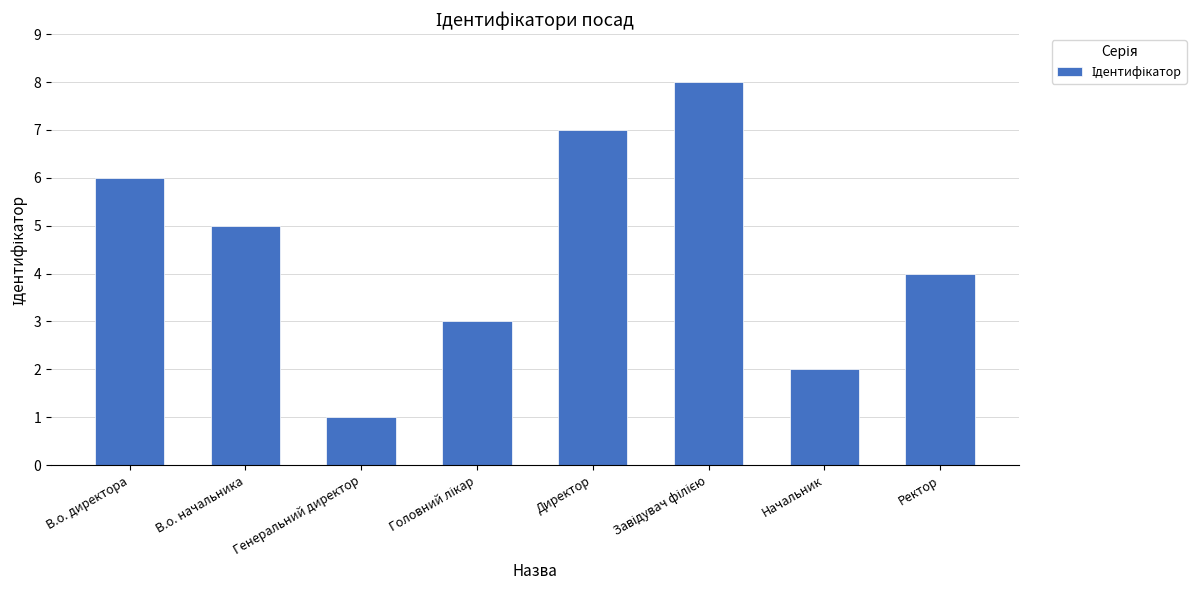

What is the label of the 6th bar from the right?

Генеральний директор